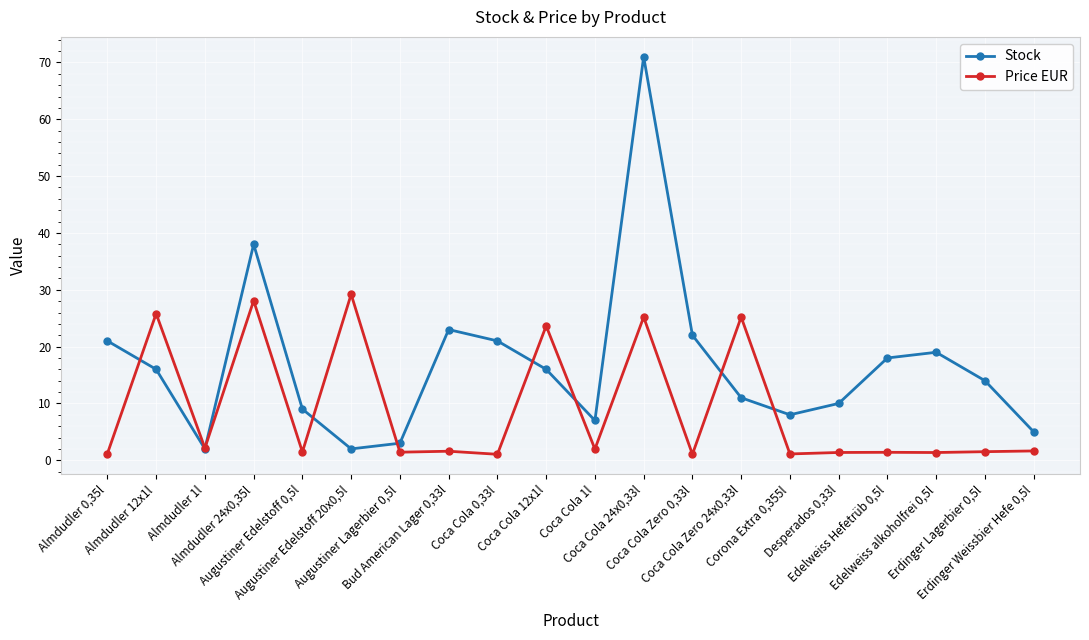

What is the value of the Stock point at the 16th from the left?

10.0